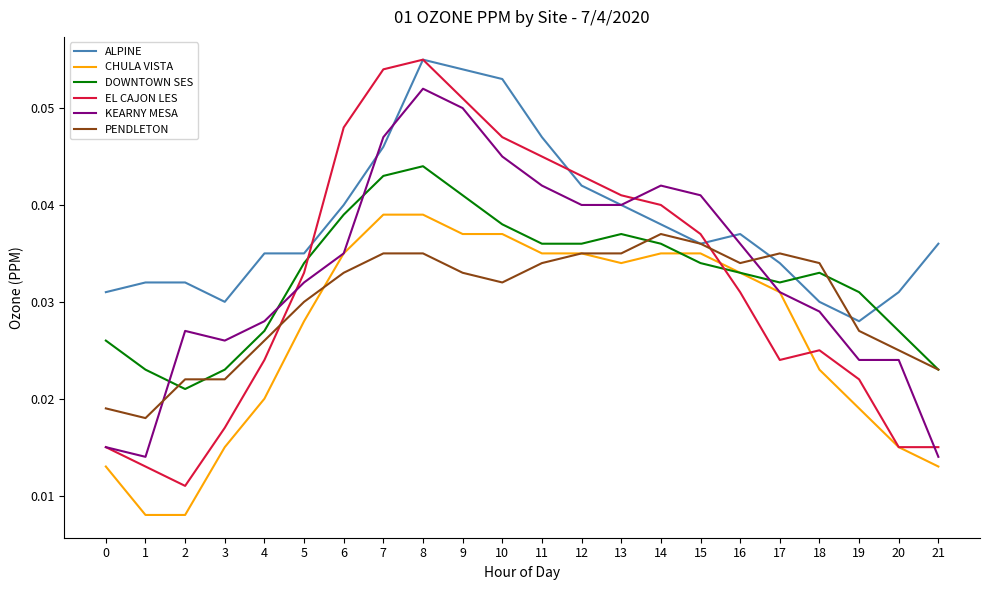

Between which two adjacent categories do ALPINE and EL CAJON LES first intersect?

5 and 6